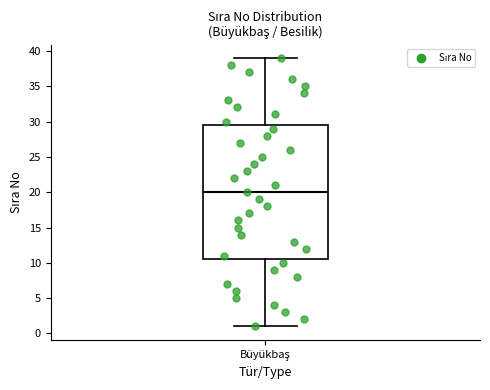

Transcribe this box plot: give where the median line is, the range the box spans, and where the two whiskers end, as read against the y-axis. The values are not printed on the chart, so give them approximately, as read against the axis.

median 20.0, box 10.5 to 29.5, whiskers 1.0 to 39.0